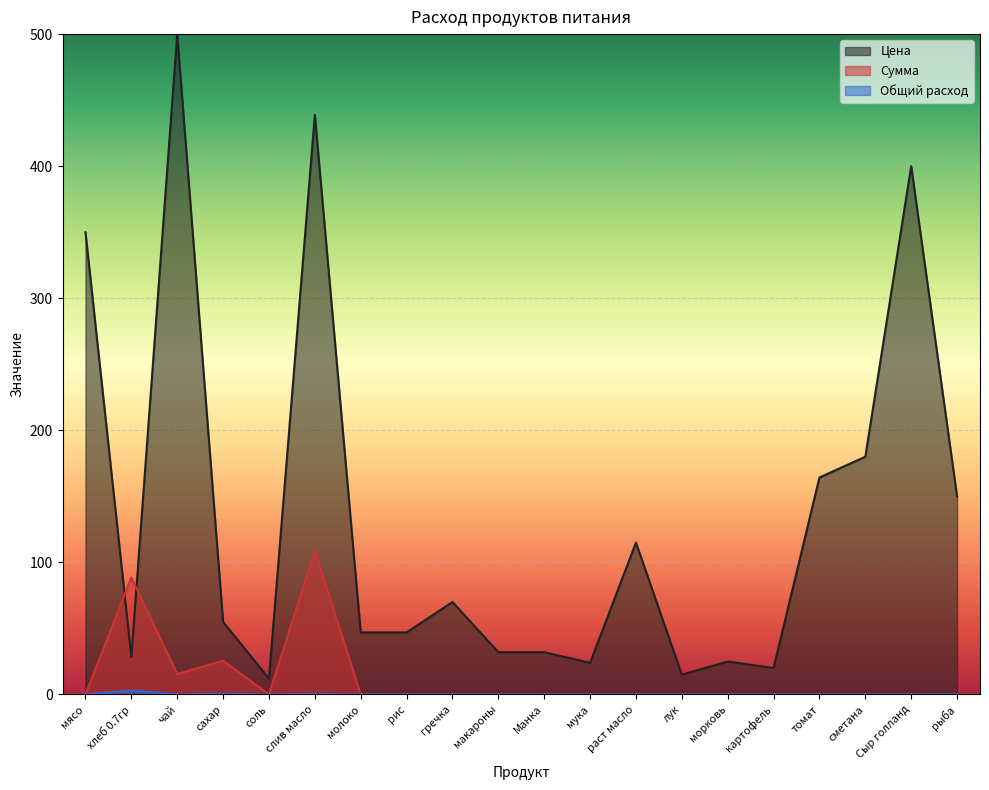

True or false: Общий расход and Цена cross at least once.

False